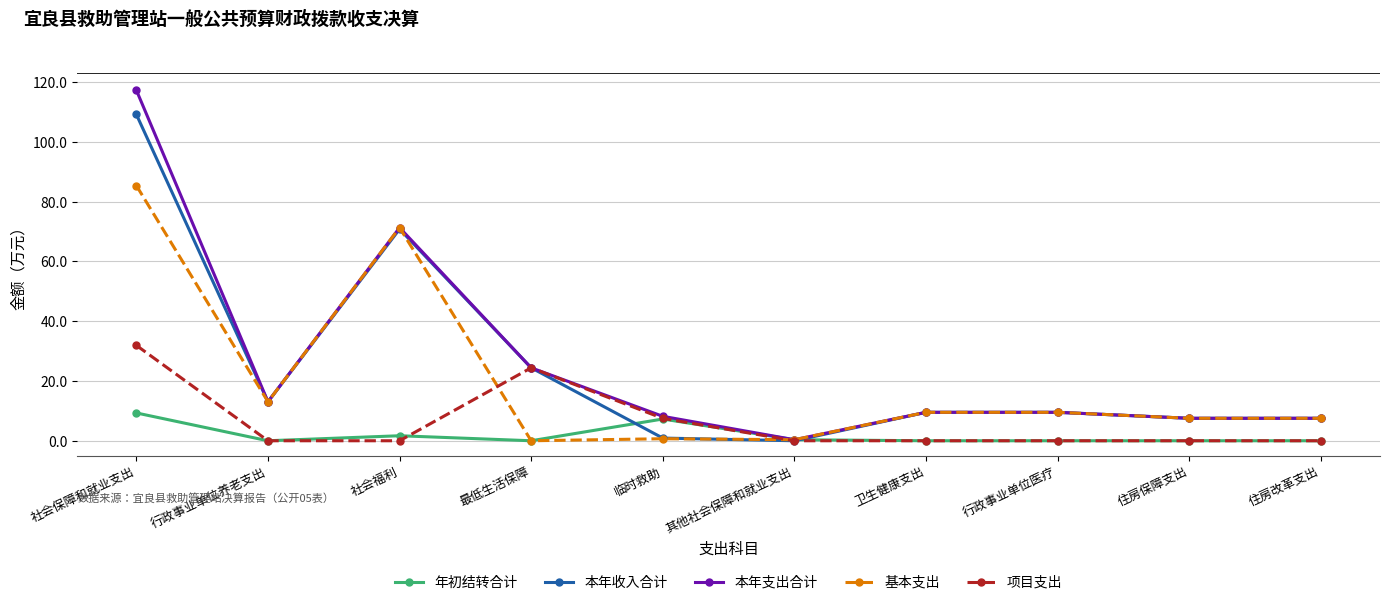

What is the total value across all series at 行政事业单位养老支出?

39.2